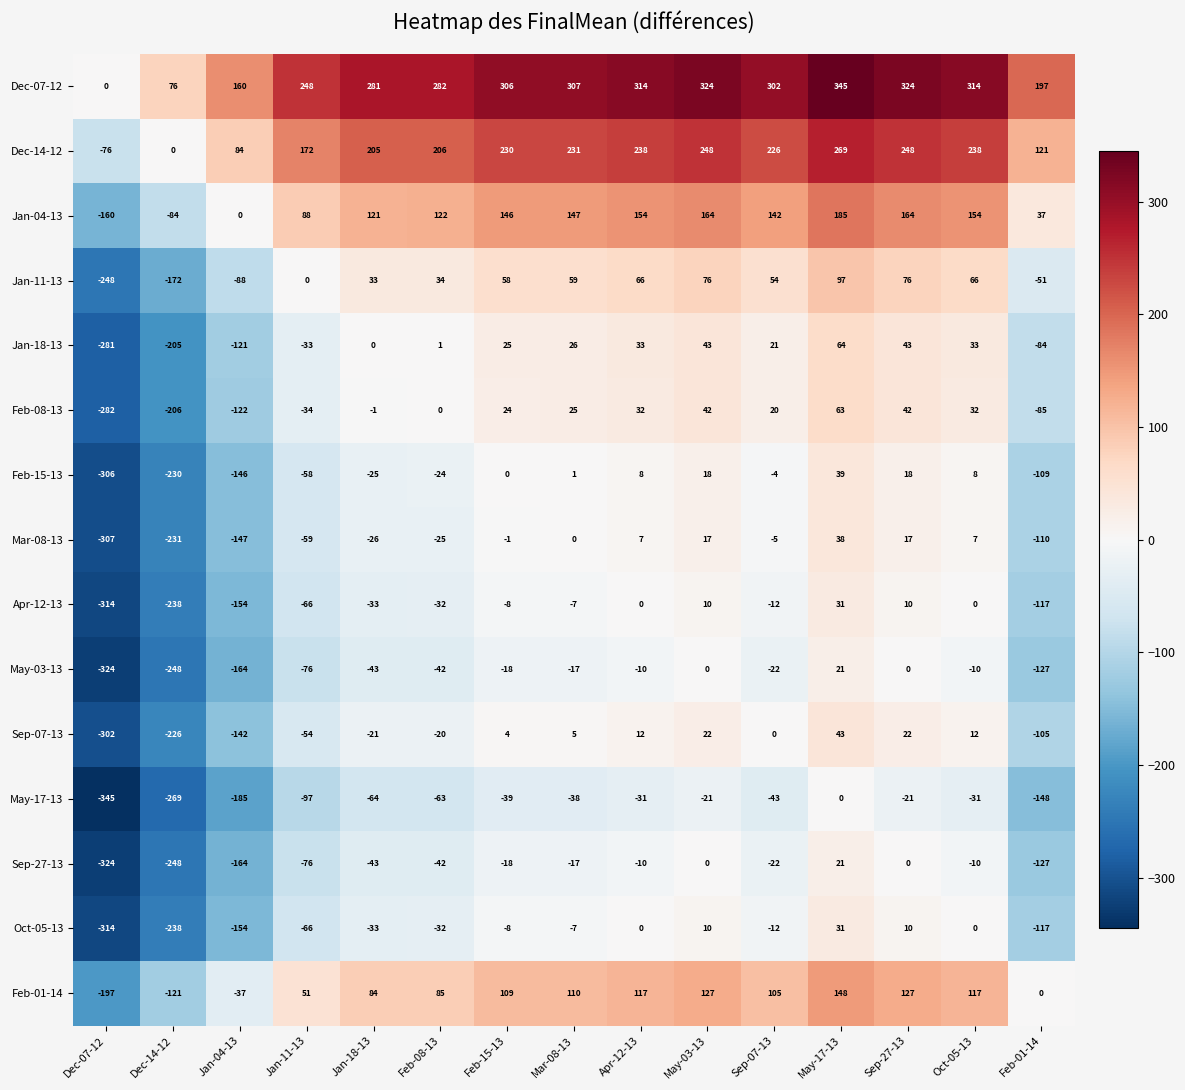

Count the number of data series in this chart.

15